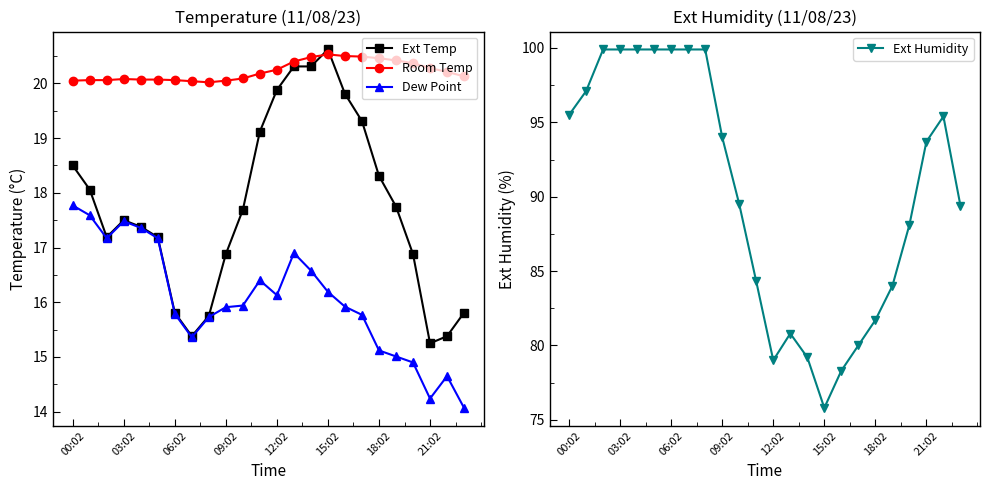

The value of Dew Point at 16 is 15.9. True or false?

True